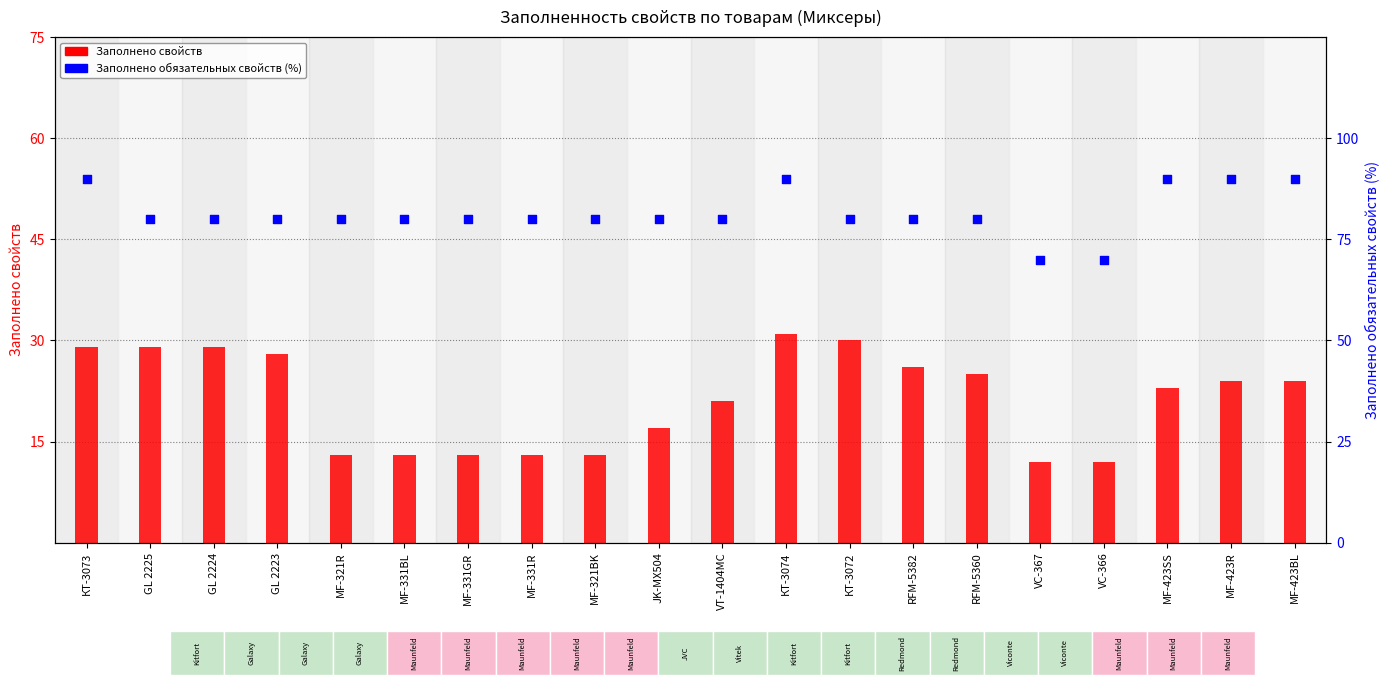

At which category is the sum across all series the highest?

КТ-3074